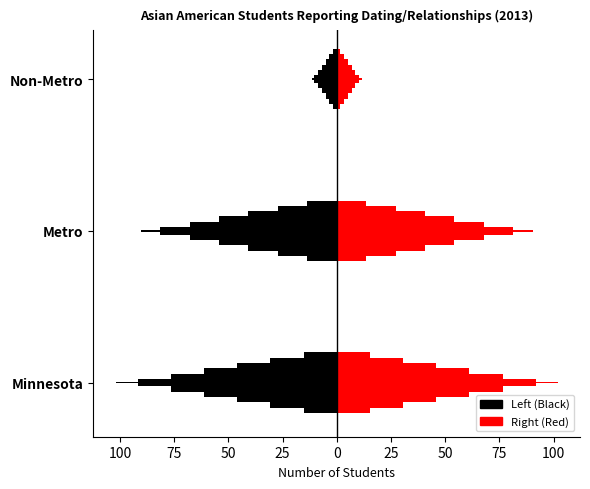

What is the value of the 1st bar from the left?

102.0